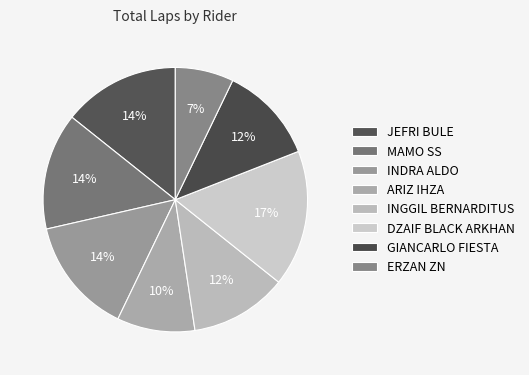

Approximately how many times larger is the value at DZAIF BLACK ARKHAN compared to GIANCARLO FIESTA?

1.4